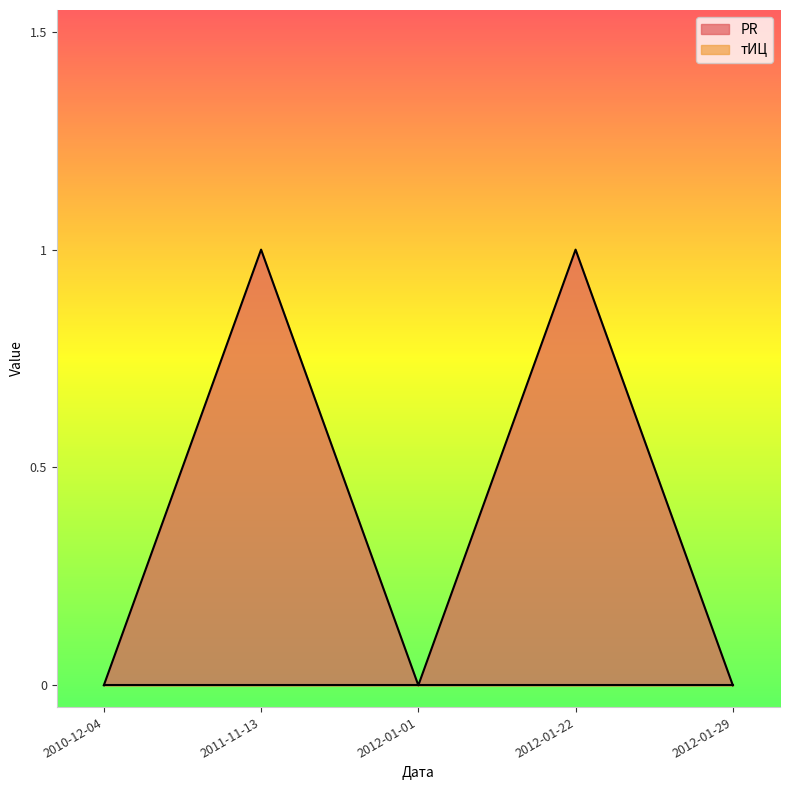

What is the sum of all values?

2